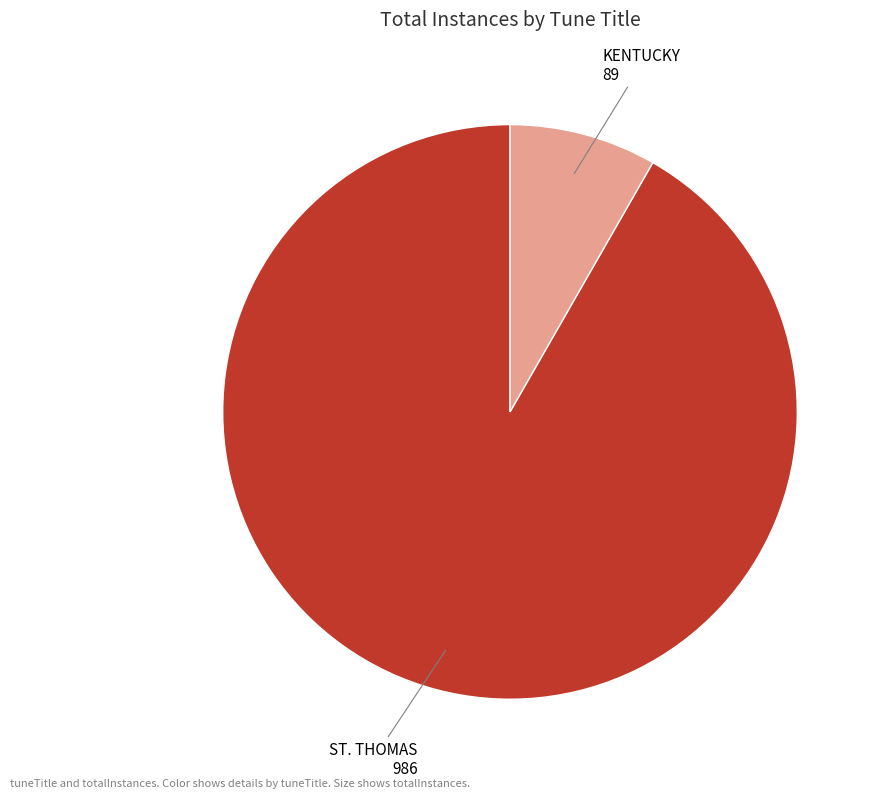

Which slice is the smallest?

KENTUCKY